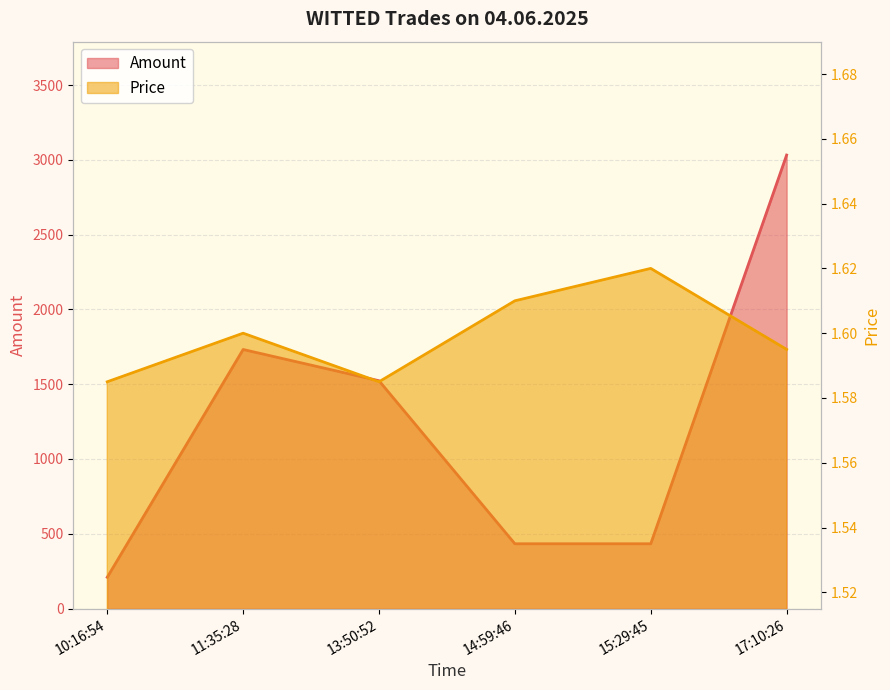

Which category has the highest value across all series?

17:10:26